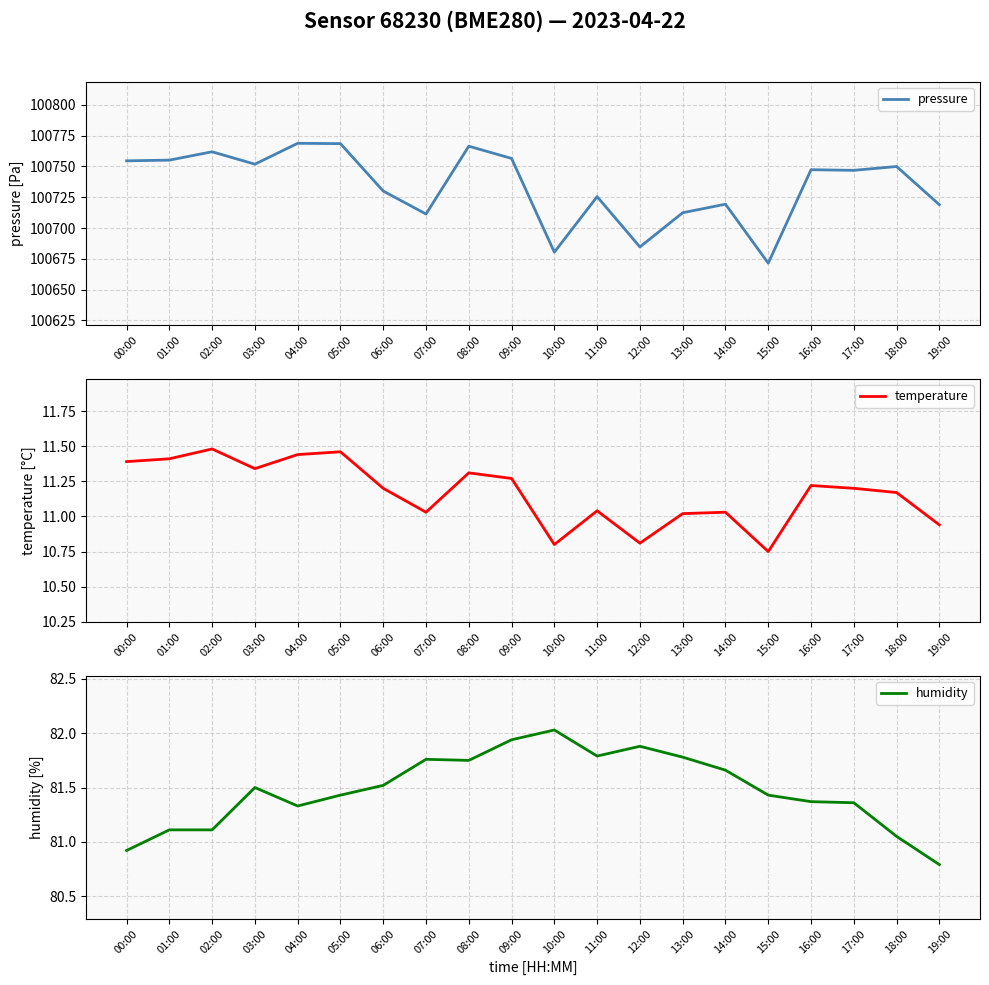

True or false: pressure and humidity intersect in this chart.

False